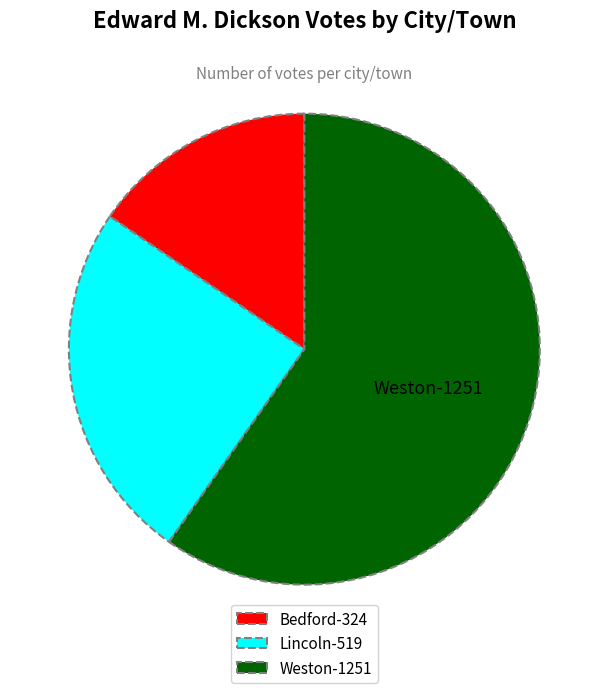

Rank the categories by value from lowest to highest.

Bedford, Lincoln, Weston